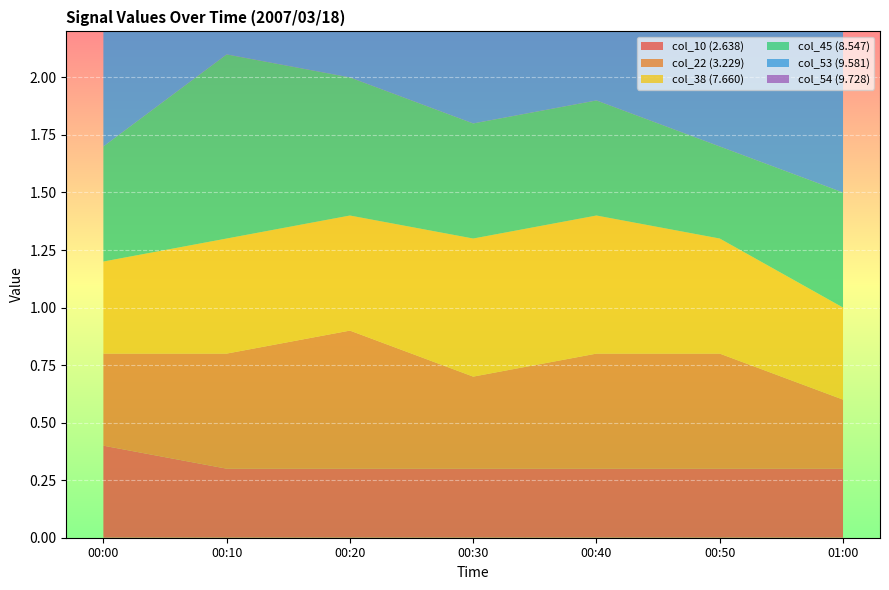

Reading left to right, extract all data points from this chart.

col_10 (2.638): 00:00=0.4	00:10=0.3	00:20=0.3	00:30=0.3	00:40=0.3	00:50=0.3	01:00=0.3
col_22 (3.229): 00:00=0.4	00:10=0.5	00:20=0.6	00:30=0.4	00:40=0.5	00:50=0.5	01:00=0.3
col_38 (7.660): 00:00=0.4	00:10=0.5	00:20=0.5	00:30=0.6	00:40=0.6	00:50=0.5	01:00=0.4
col_45 (8.547): 00:00=0.5	00:10=0.8	00:20=0.6	00:30=0.5	00:40=0.5	00:50=0.4	01:00=0.5
col_53 (9.581): 00:00=0.5	00:10=0.5	00:20=0.6	00:30=0.7	00:40=0.4	00:50=0.7	01:00=1.0
col_54 (9.728): 00:00=0.4	00:10=0.5	00:20=0.6	00:30=0.6	00:40=0.7	00:50=1.0	01:00=0.8